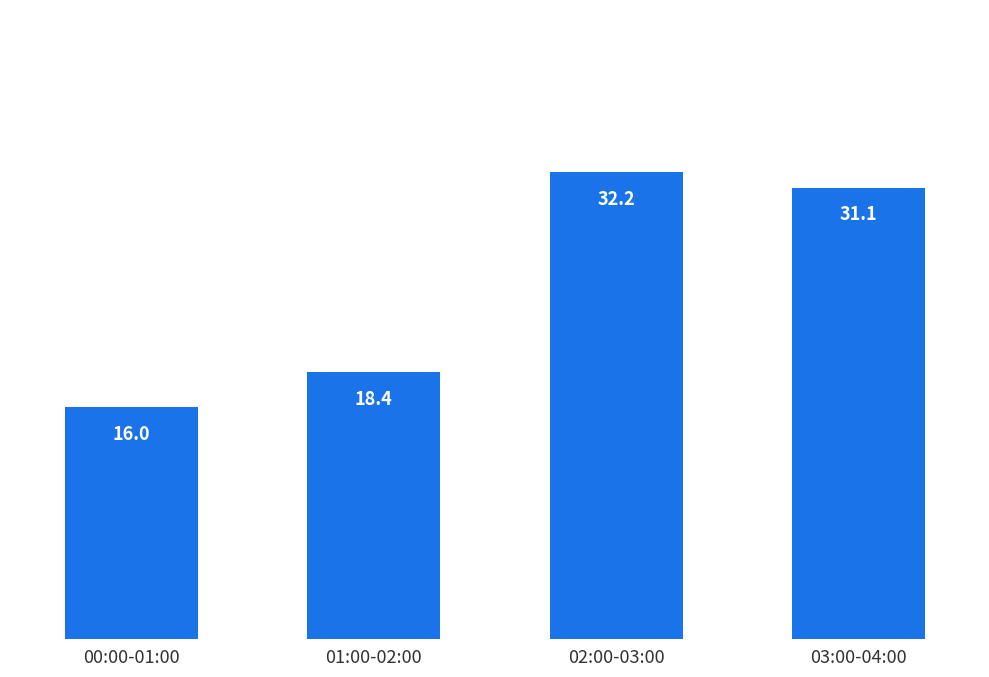

What is the label of the 2nd bar from the left?

01:00-02:00